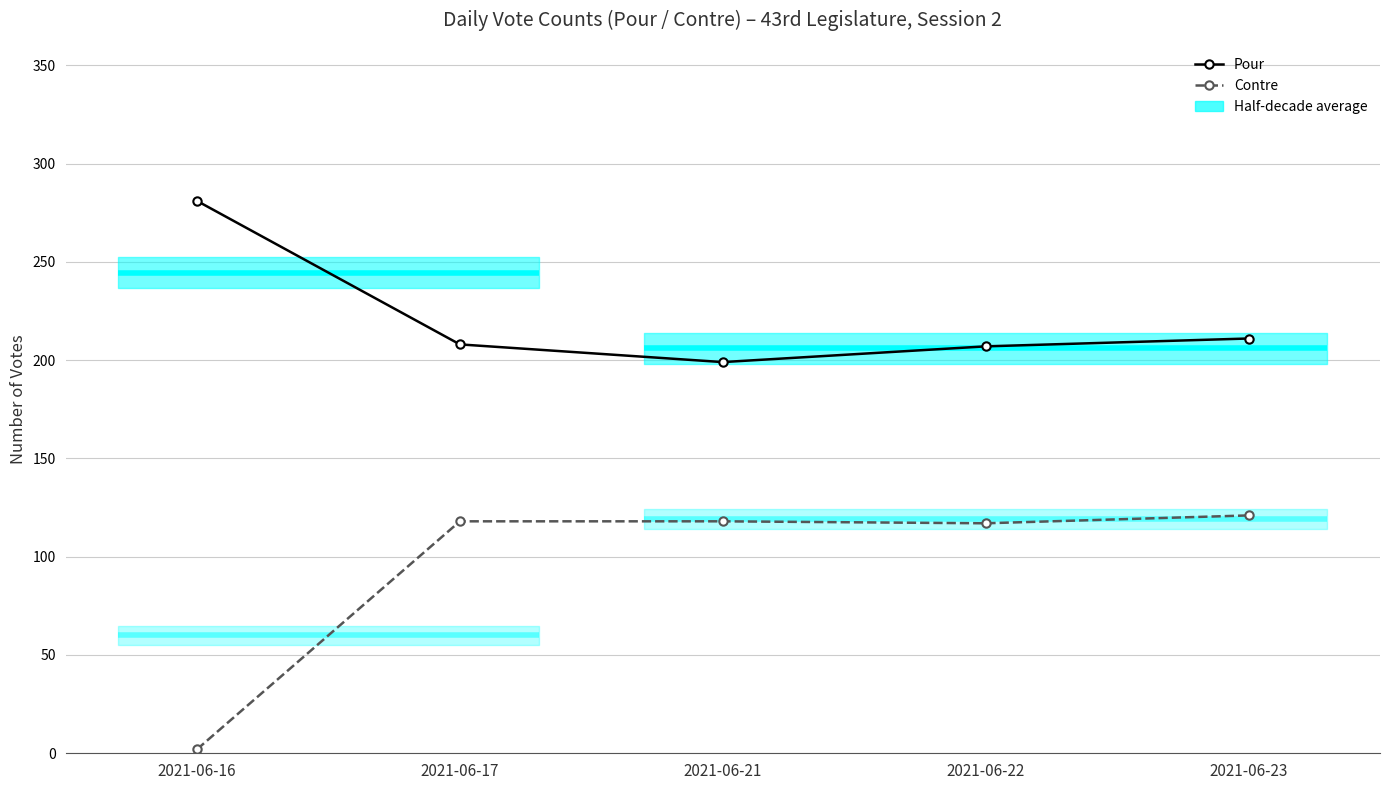

Which label corresponds to the smallest value in the chart?

2021-06-16